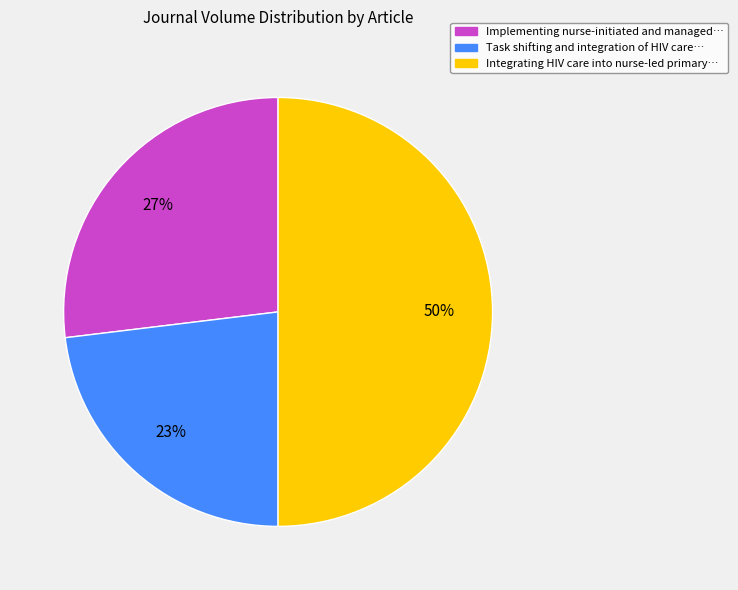

Count the number of slices in the pie.

3